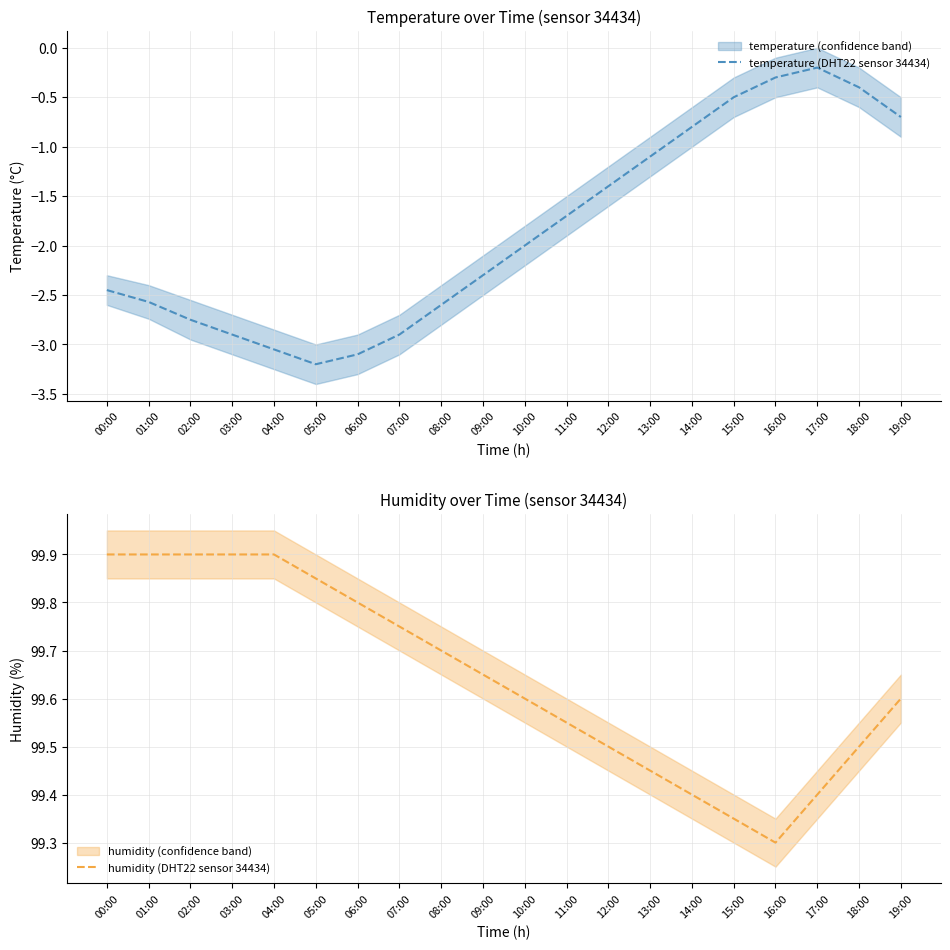

Reading left to right, transcribe all the data shown in this chart.

temperature (DHT22 sensor 34434): 00:00=-2.5	01:00=-2.6	02:00=-2.8	03:00=-2.9	04:00=-3.0	05:00=-3.2	06:00=-3.1	07:00=-2.9	08:00=-2.6	09:00=-2.3	10:00=-2.0	11:00=-1.7	12:00=-1.4	13:00=-1.1	14:00=-0.8	15:00=-0.5	16:00=-0.3	17:00=-0.2	18:00=-0.4	19:00=-0.7
humidity (DHT22 sensor 34434): 00:00=99.9	01:00=99.9	02:00=99.9	03:00=99.9	04:00=99.9	05:00=99.8	06:00=99.8	07:00=99.8	08:00=99.7	09:00=99.7	10:00=99.6	11:00=99.5	12:00=99.5	13:00=99.5	14:00=99.4	15:00=99.3	16:00=99.3	17:00=99.4	18:00=99.5	19:00=99.6